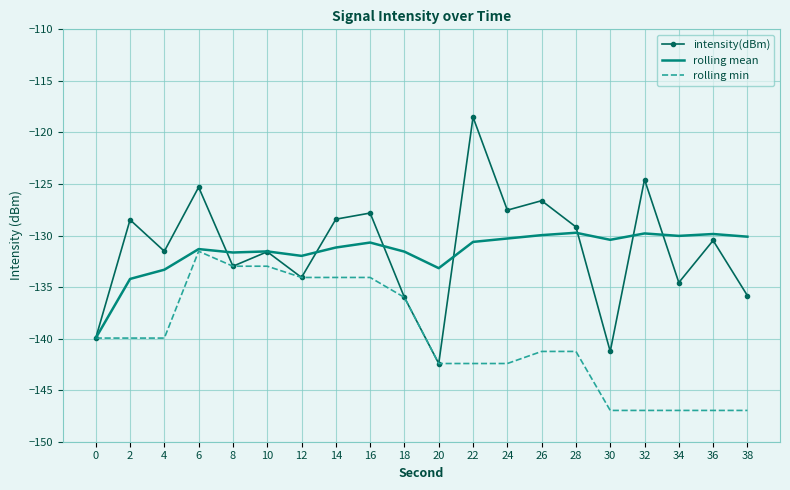

What is the minimum value for rolling mean?

-139.9